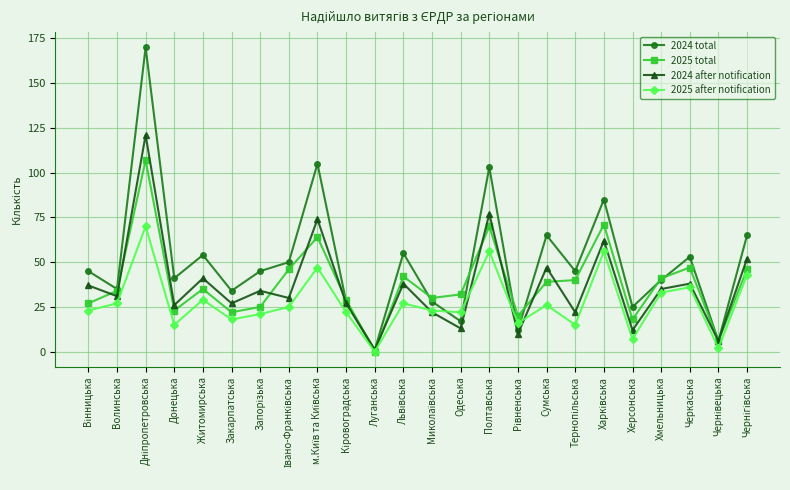

In 2024 after notification, how many points are higher than both neighbors (excluding endpoints)?

9